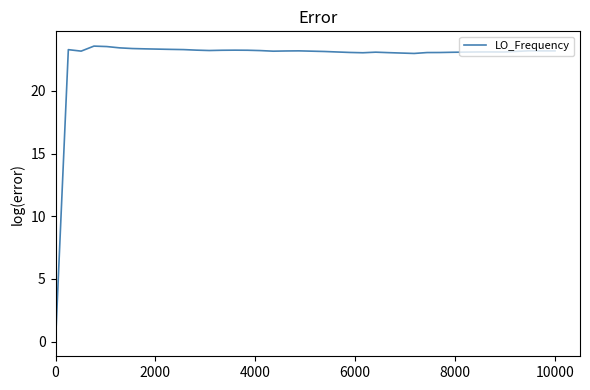

What is the greatest value displayed?

23.6